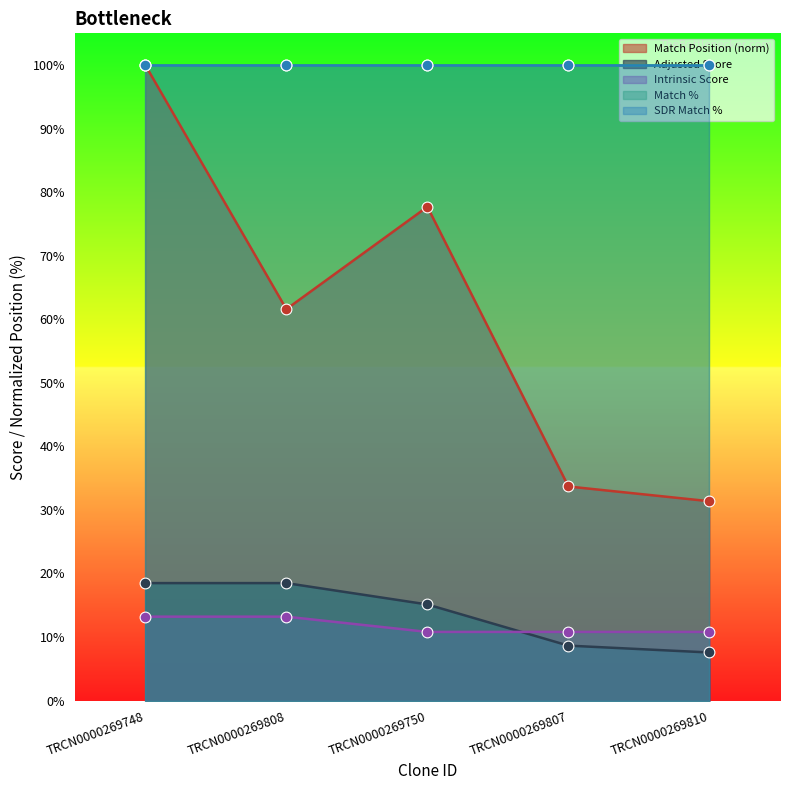

The value of Adjusted Score at TRCN0000269748 is 18.5. True or false?

True